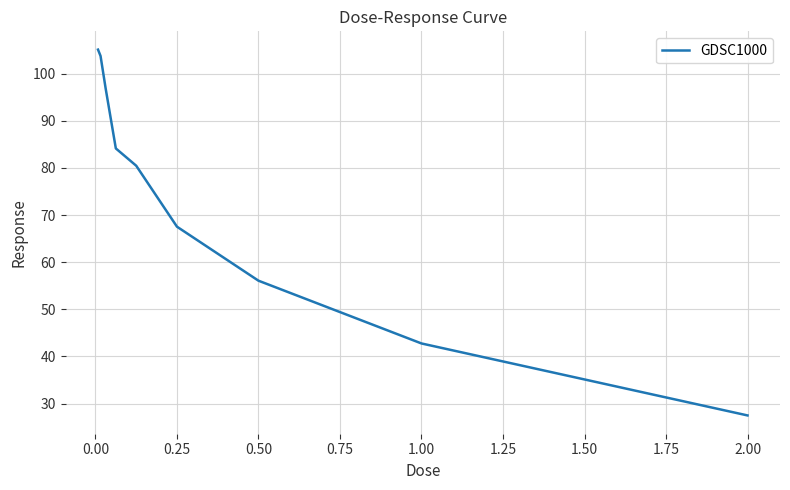

What is the greatest value displayed?

105.1